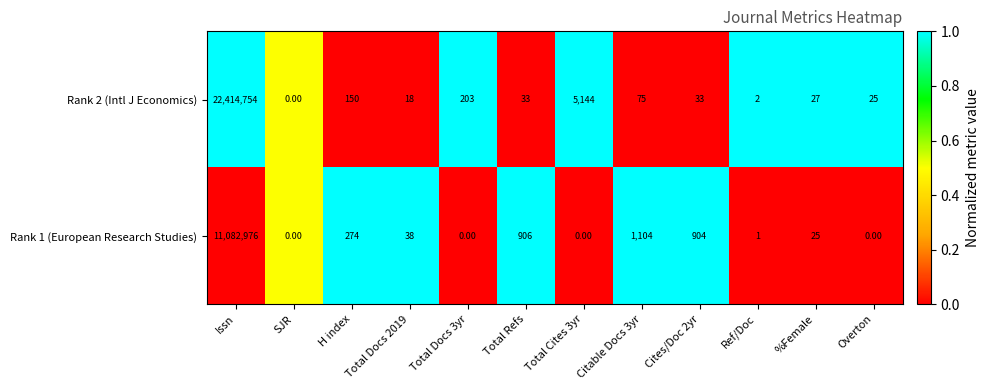

Rank the series at Total Refs from highest to lowest value.

Rank 1 (European Research Studies), Rank 2 (Intl J Economics)